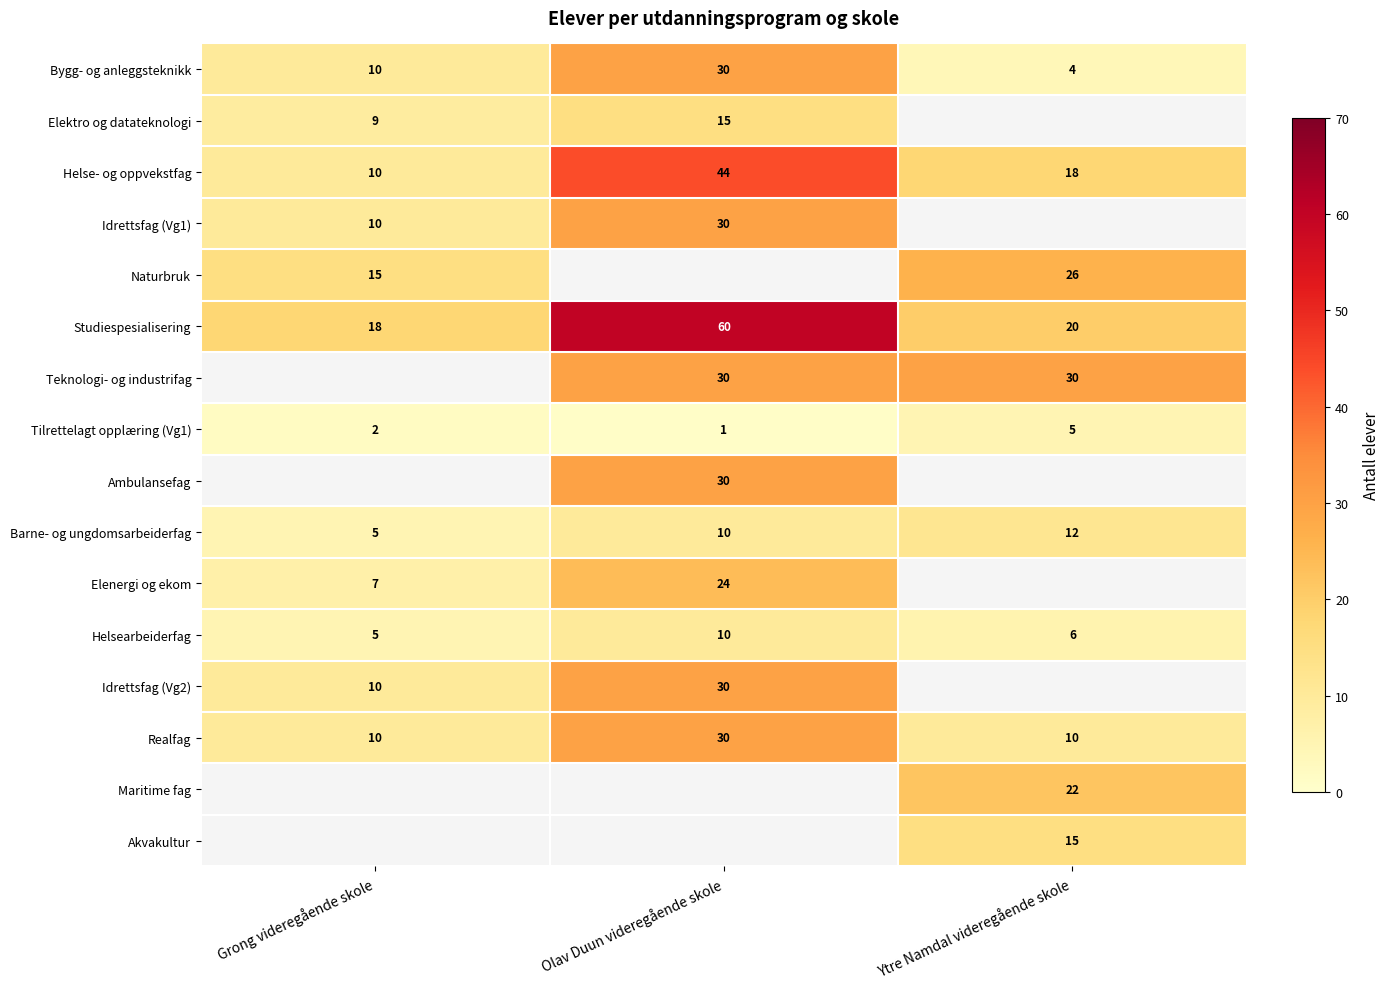

The value of Helsearbeiderfag at Olav Duun videregående skole is 5.0. True or false?

False